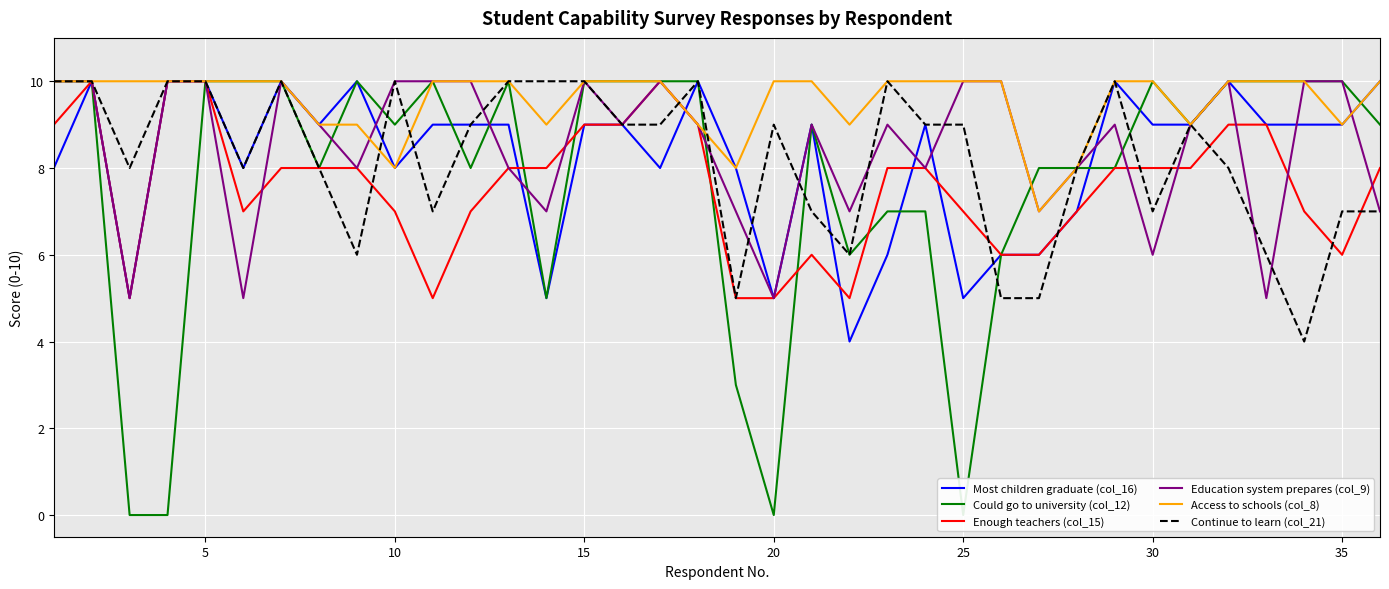

What is the sum of all Continue to learn (col_21) values?

295